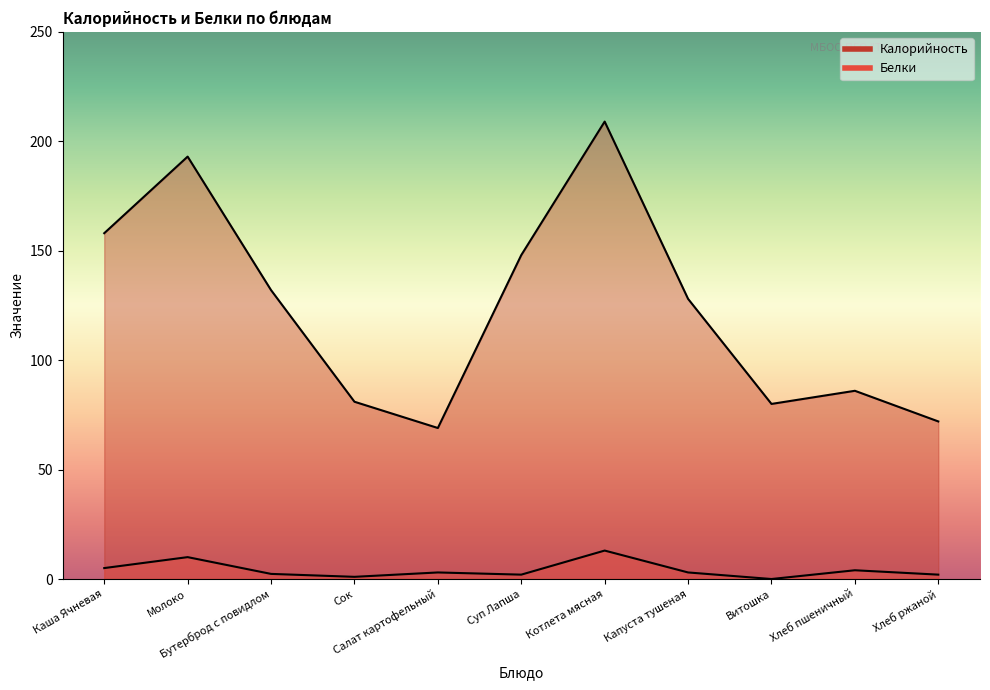

How many series are shown in this chart?

2